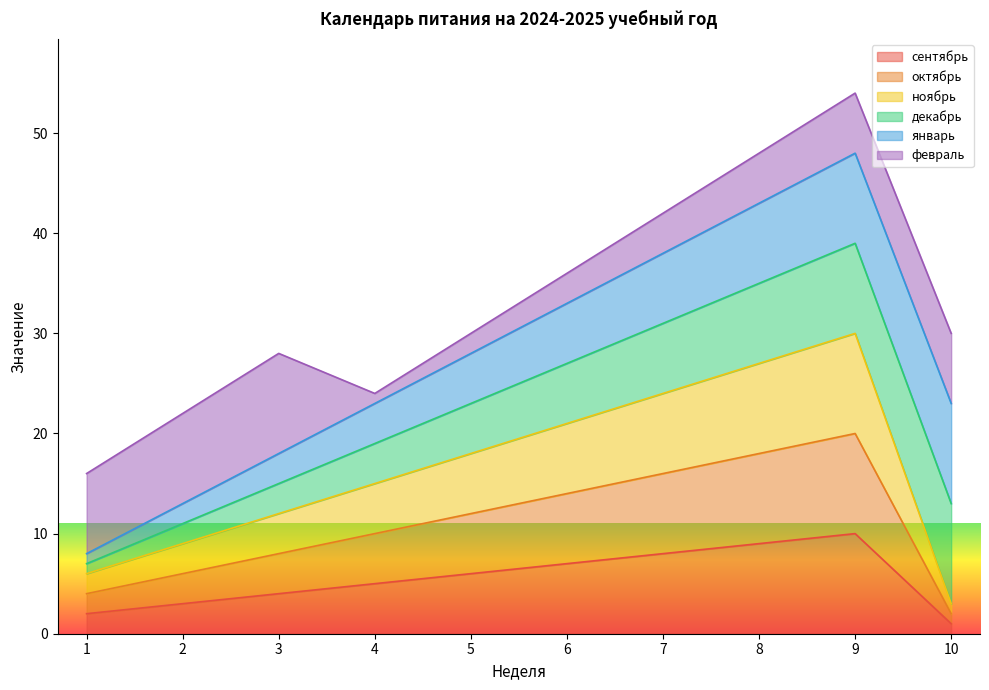

Which series has the widest spread of values?

ноябрь